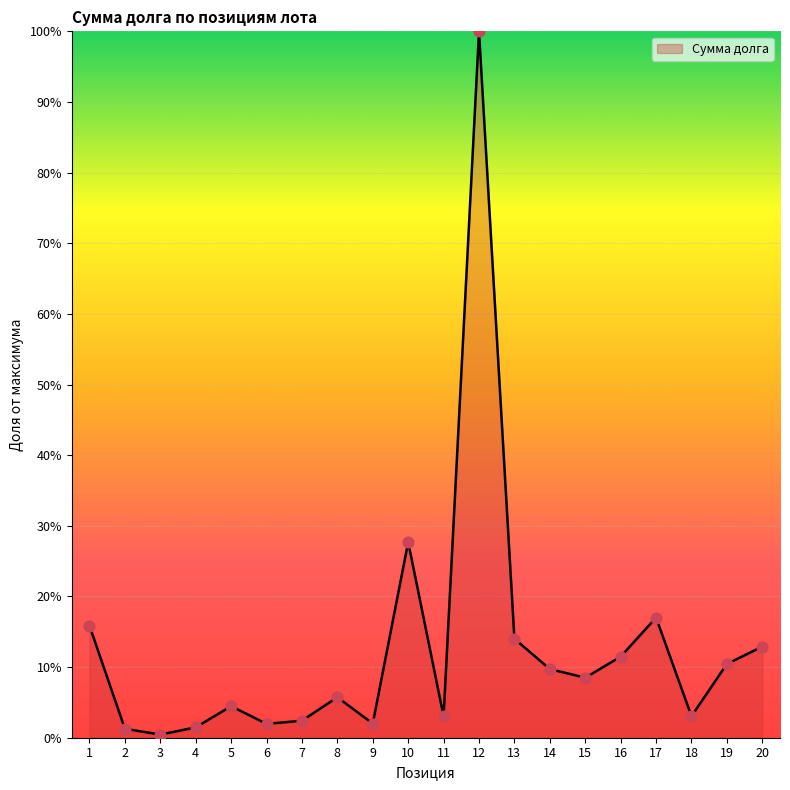

What is the change in value from 1 to 5?

-11.4